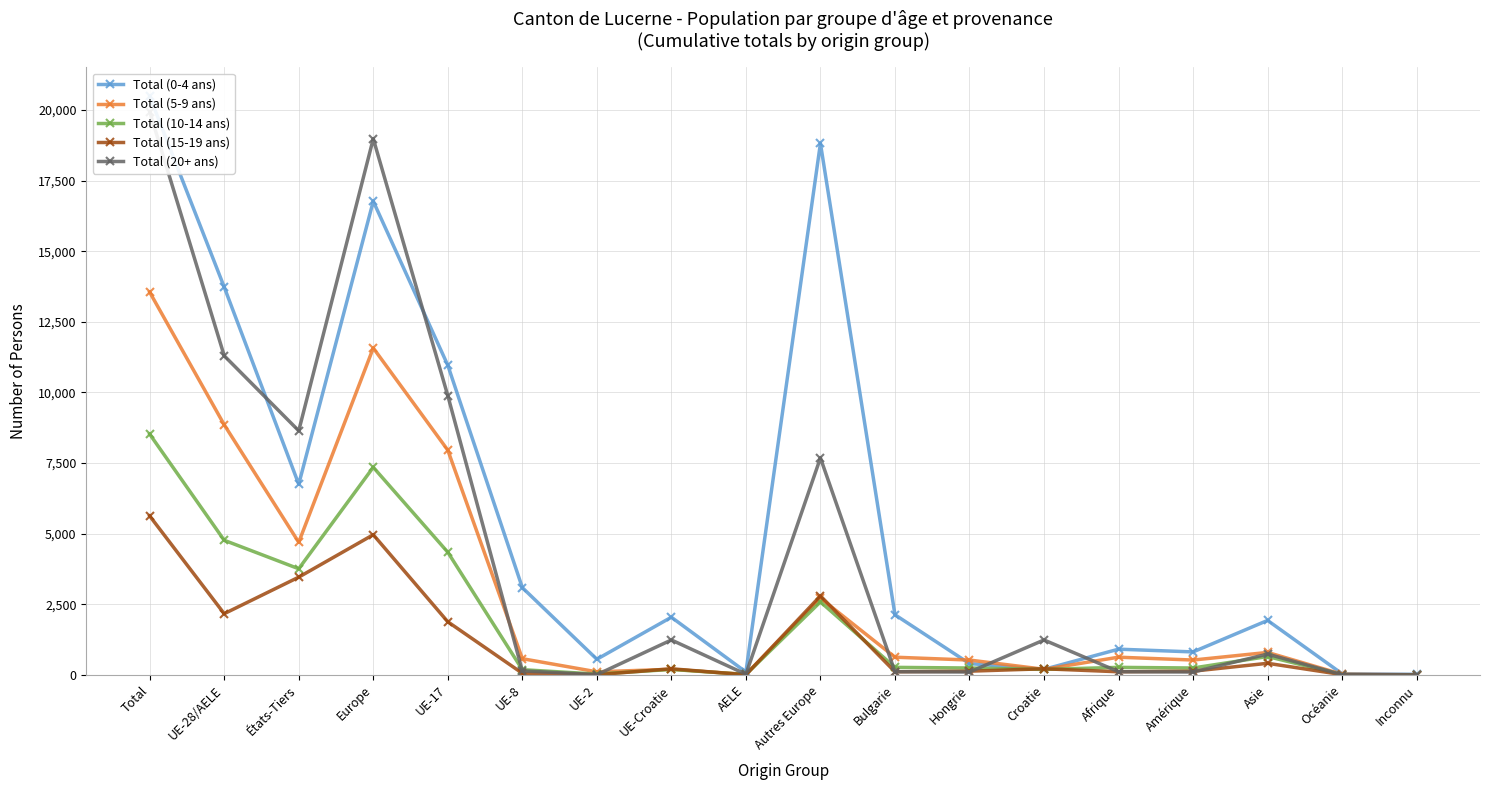

What is the sum of the Total (0-4 ans) values at Autres Europe and Croatie?

19018